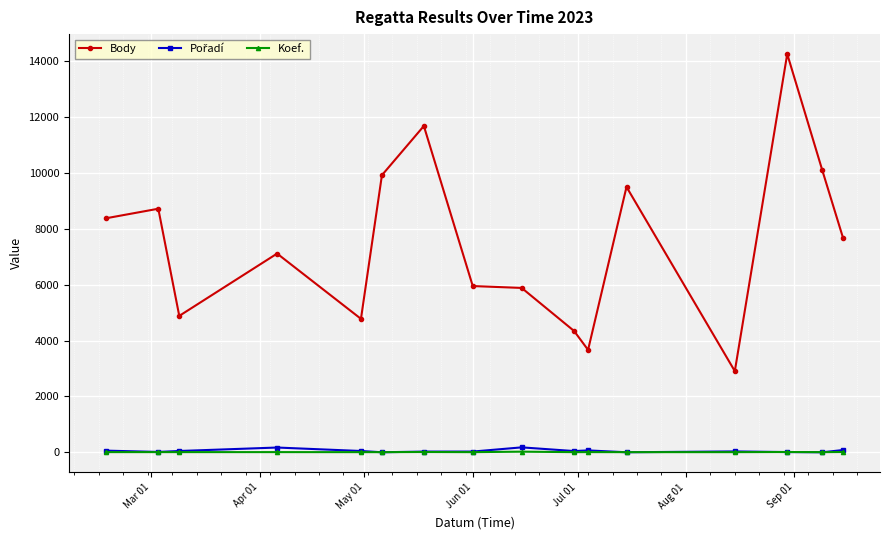

At how many categories does at least one series exceed 1338?

16